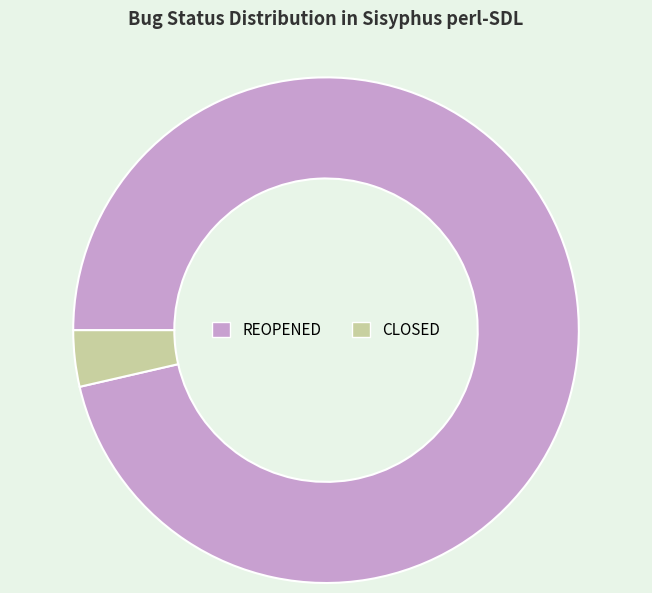

How many segments does this pie chart have?

2